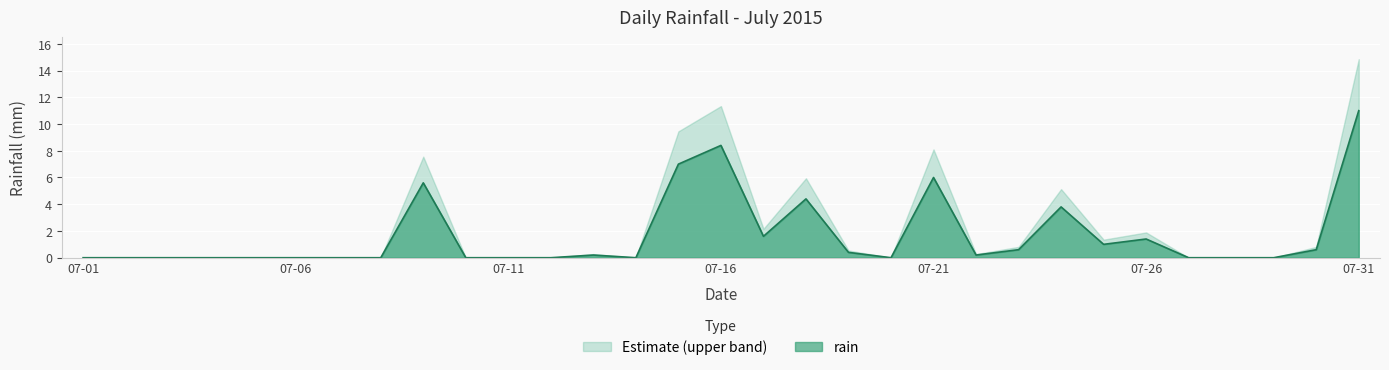

Rank the series by their maximum value, from highest to lowest.

Estimate (upper band), rain